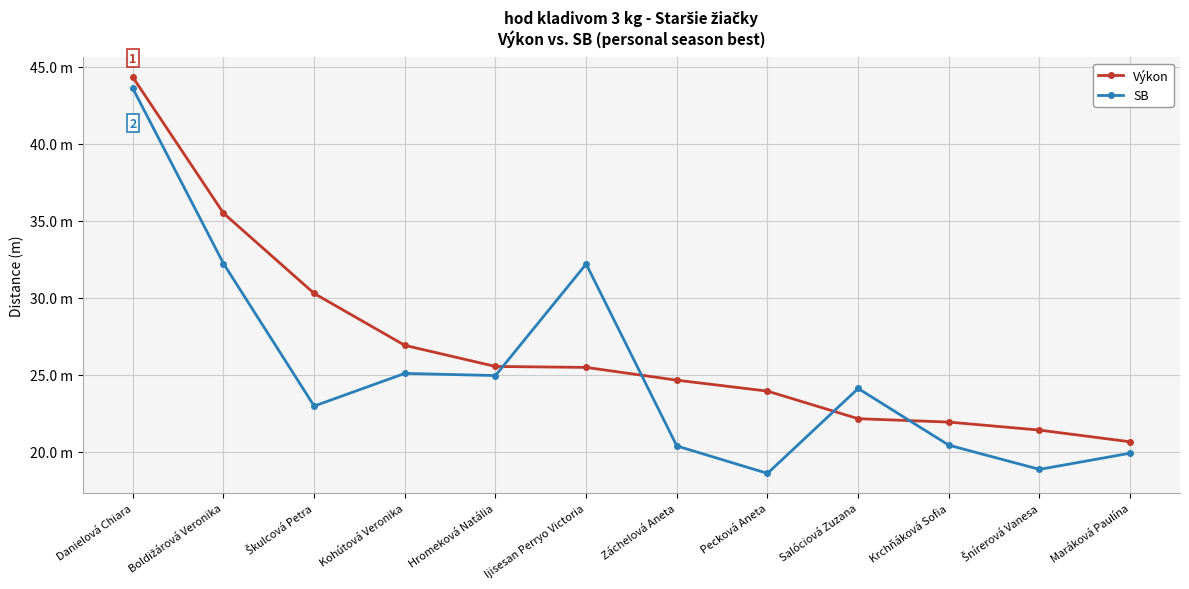

Rank the series by their maximum value, from highest to lowest.

Výkon, SB